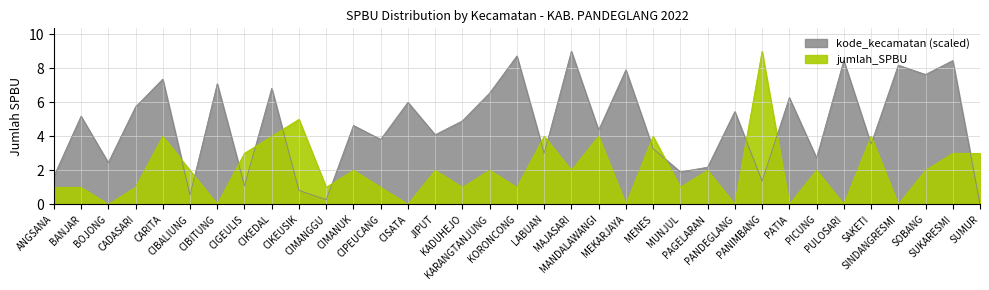

Is it true that kode_kecamatan_scaled equals 4.1 at JIPUT?

True